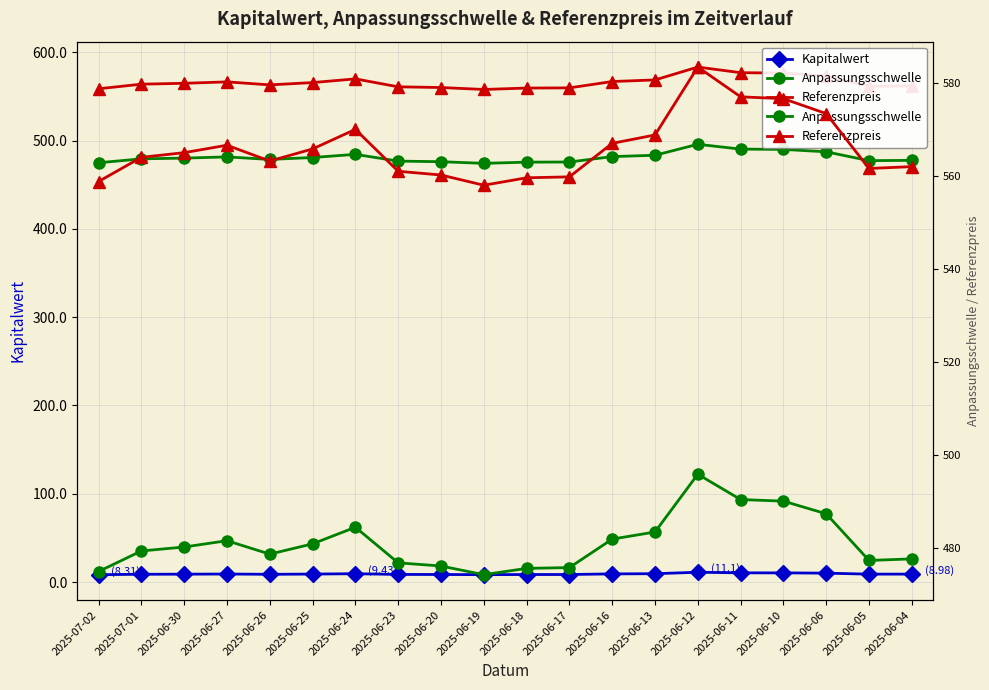

Rank the series by their average value, from lowest to highest.

Kapitalwert, Anpassungsschwelle, Referenzpreis